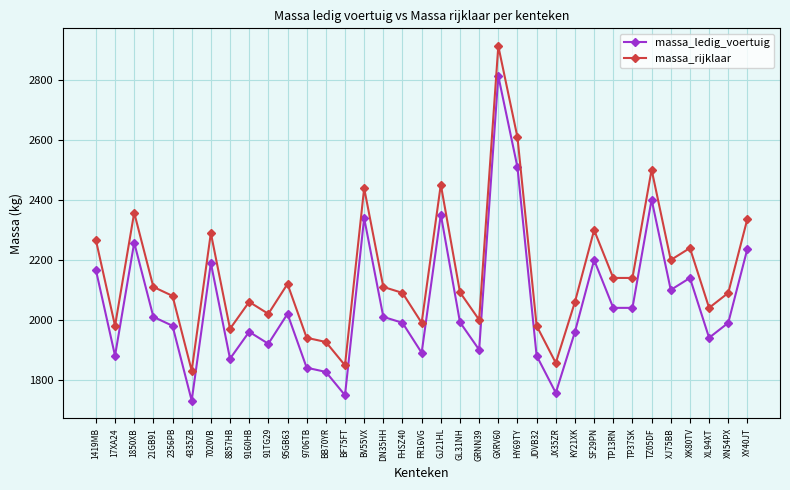

True or false: massa_rijklaar and massa_ledig_voertuig intersect in this chart.

False